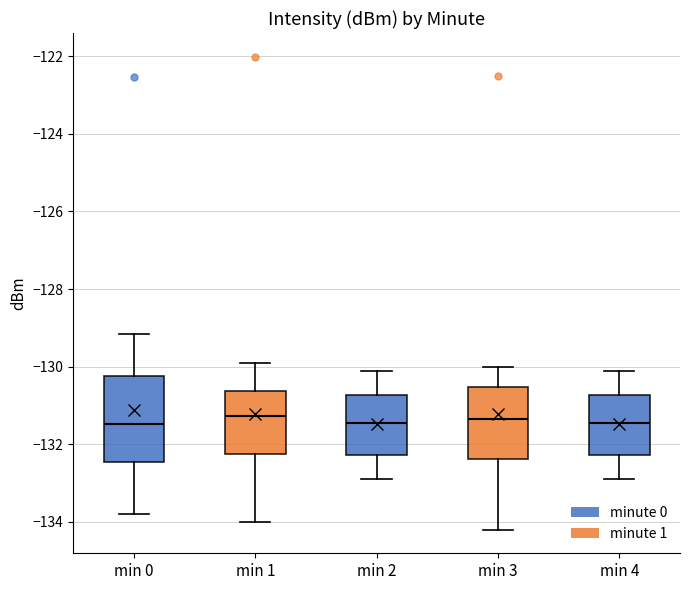

Which box is the tallest, from its lower edge to its upper edge?

min 0